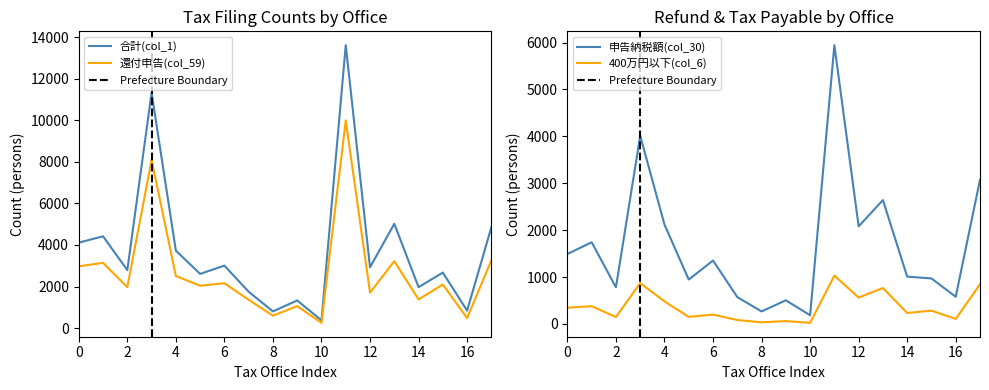

The 合計(col_1) series shows 5593 at 0. True or false?

False